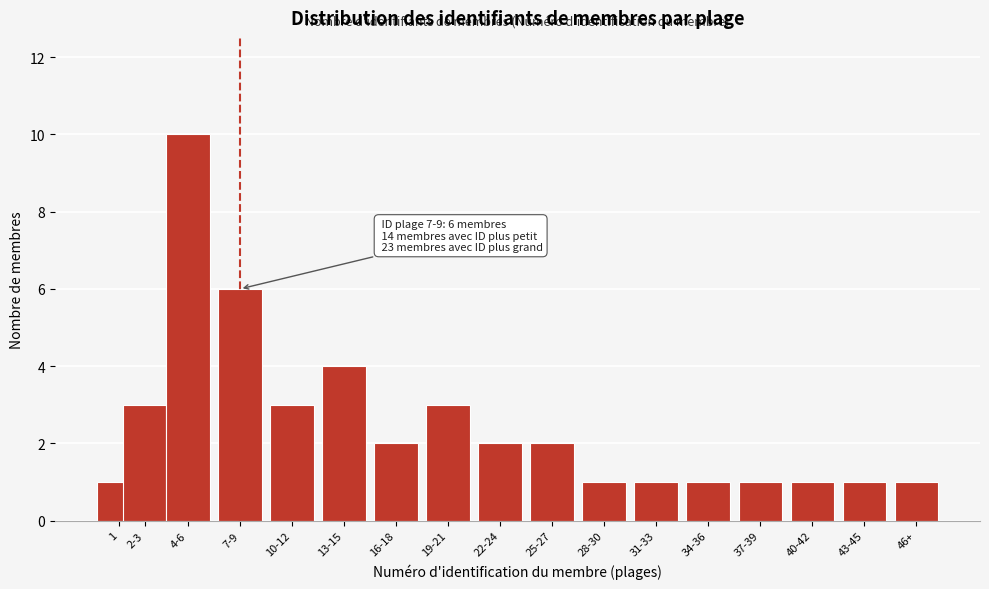

Reading right to left, transcribe all the data shown in this chart.

46+=1	43-45=1	40-42=1	37-39=1	34-36=1	31-33=1	28-30=1	25-27=2	22-24=2	19-21=3	16-18=2	13-15=4	10-12=3	7-9=6	4-6=10	2-3=3	1=1